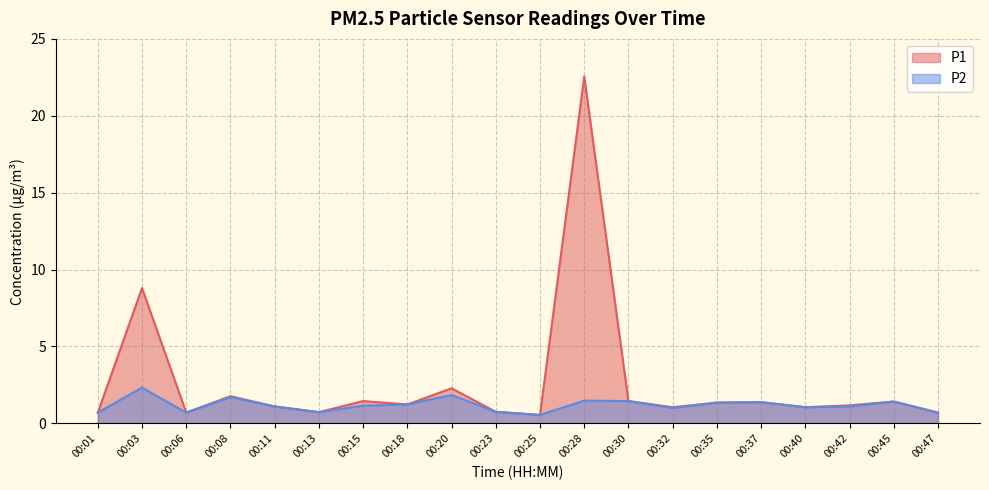

List the series in order of their peak value, lowest first.

P2, P1